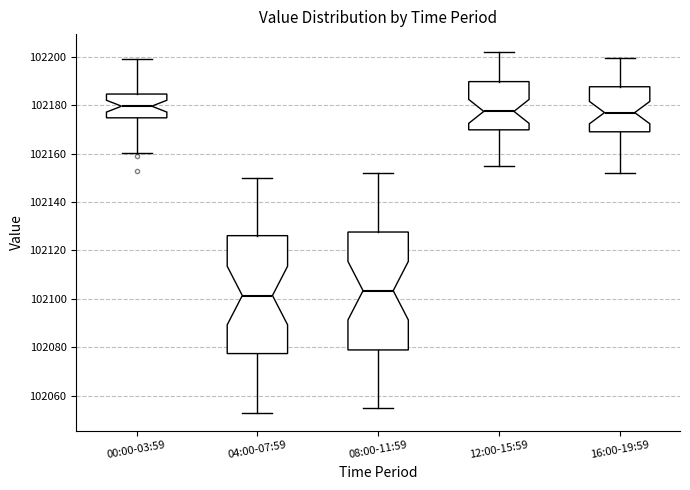

Where does the lower whisker of the box for 08:00-11:59 end on the y-axis? The values are not printed on the chart, so give them approximately, as read against the axis.

102056